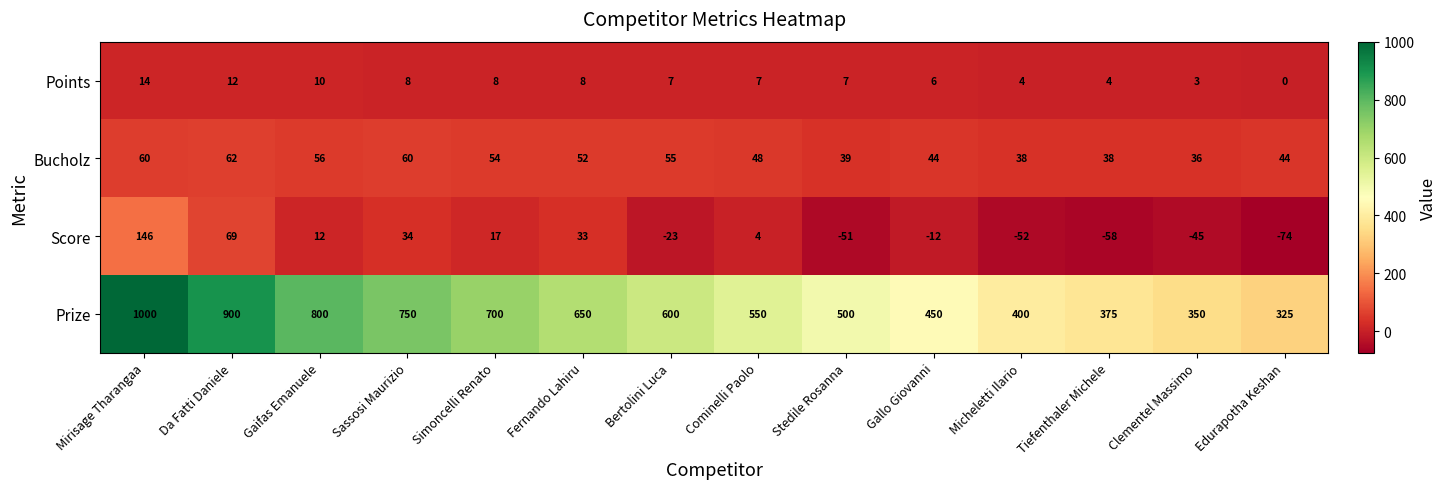

The Prize series shows 650 at Fernando Lahiru. True or false?

True